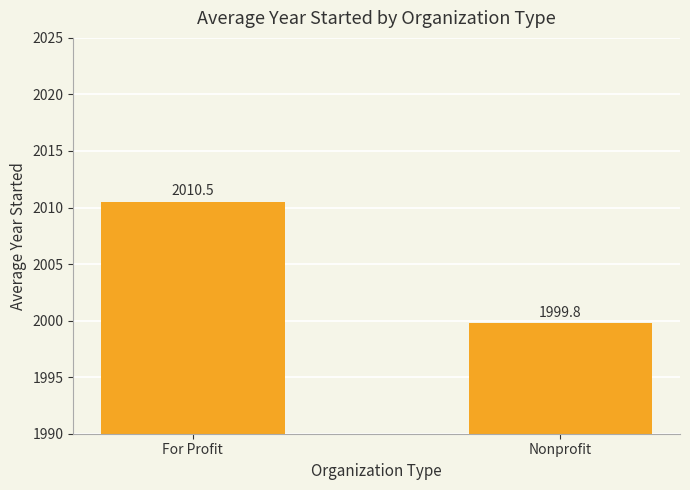

Between For Profit and Nonprofit, which is larger?

For Profit